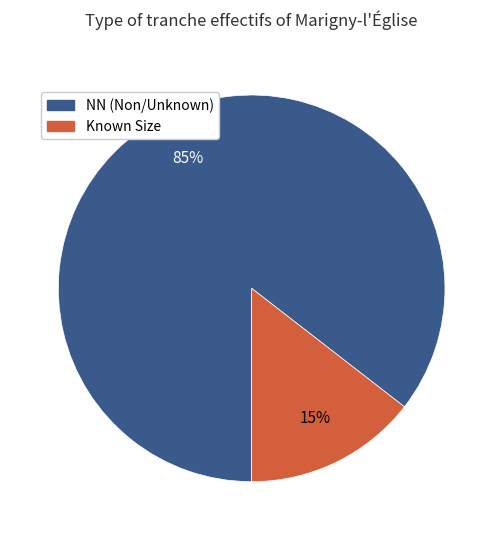

The NN (Non/Unknown) slice represents 98% of the pie. True or false?

False